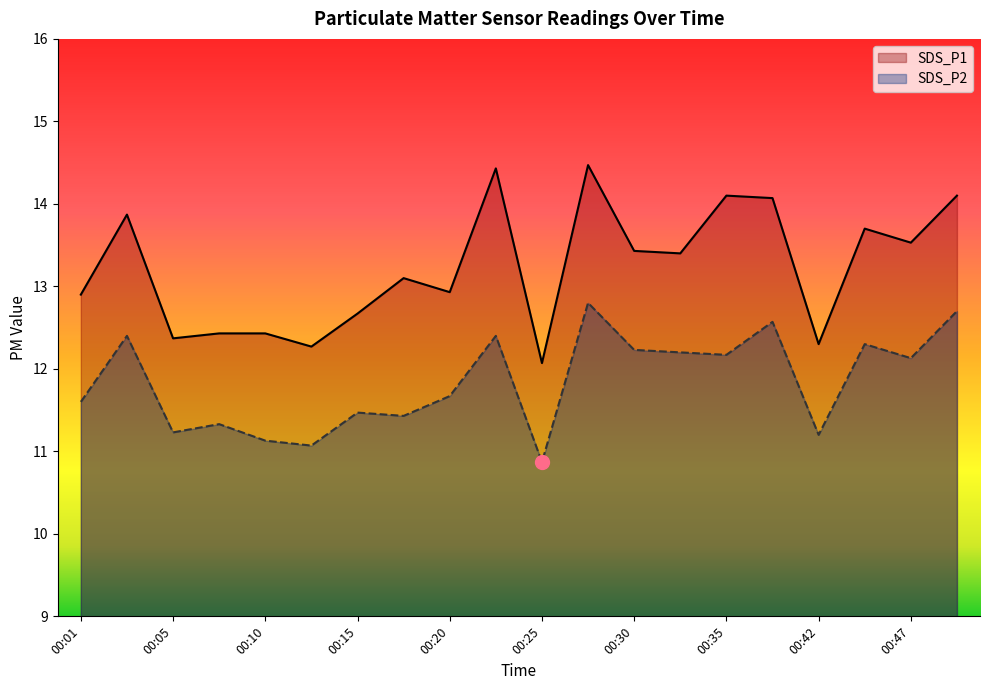

Reading left to right, extract all data points from this chart.

SDS_P1: 12.9	13.9	12.4	12.4	12.4	12.3	12.7	13.1	12.9	14.4	12.1	14.5	13.4	13.4	14.1	14.1	12.3	13.7	13.5	14.1
SDS_P2: 11.6	12.4	11.2	11.3	11.1	11.1	11.5	11.4	11.7	12.4	10.9	12.8	12.2	12.2	12.2	12.6	11.2	12.3	12.1	12.7